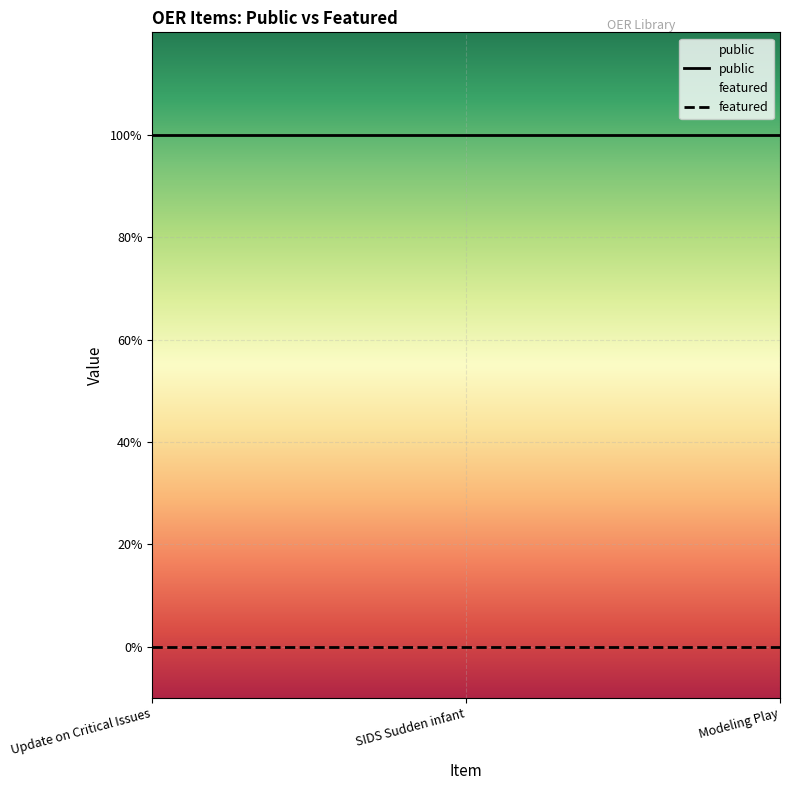

At which label does public reach its minimum?

Update on Critical Issues